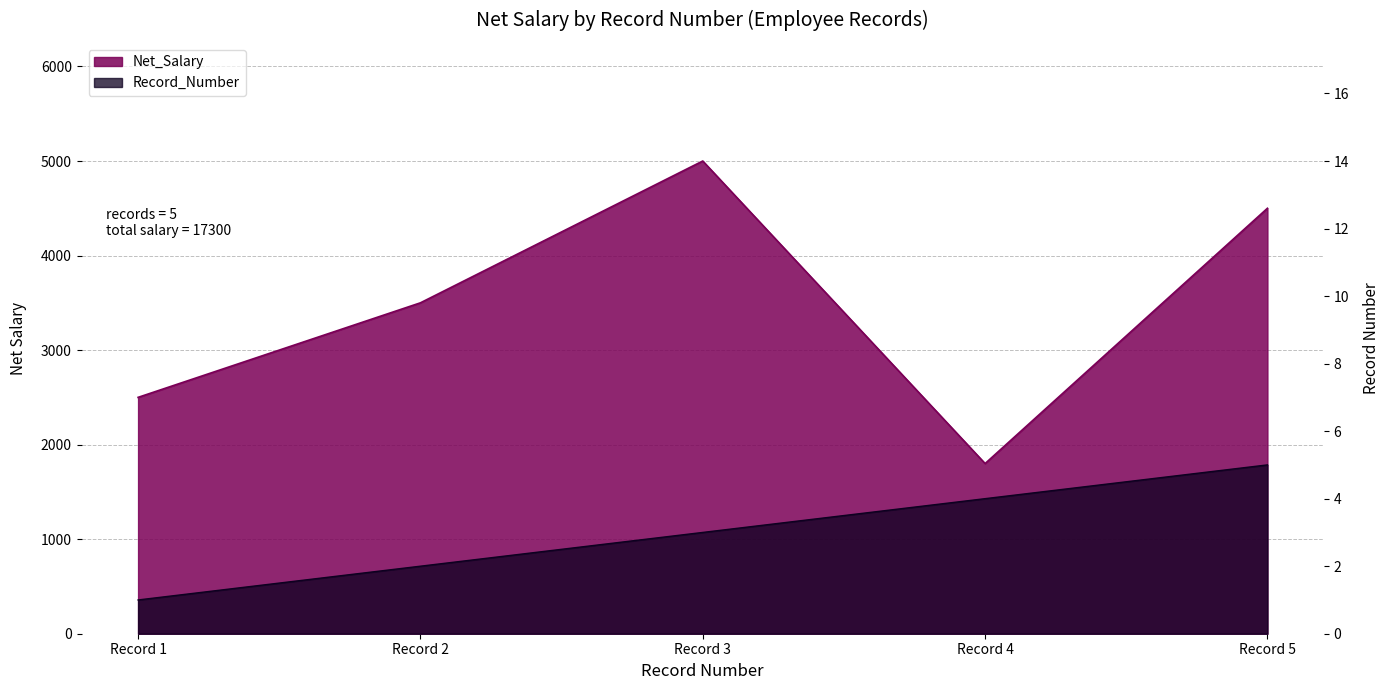

Rank the series by their maximum value, from highest to lowest.

Net_Salary, Record_Number